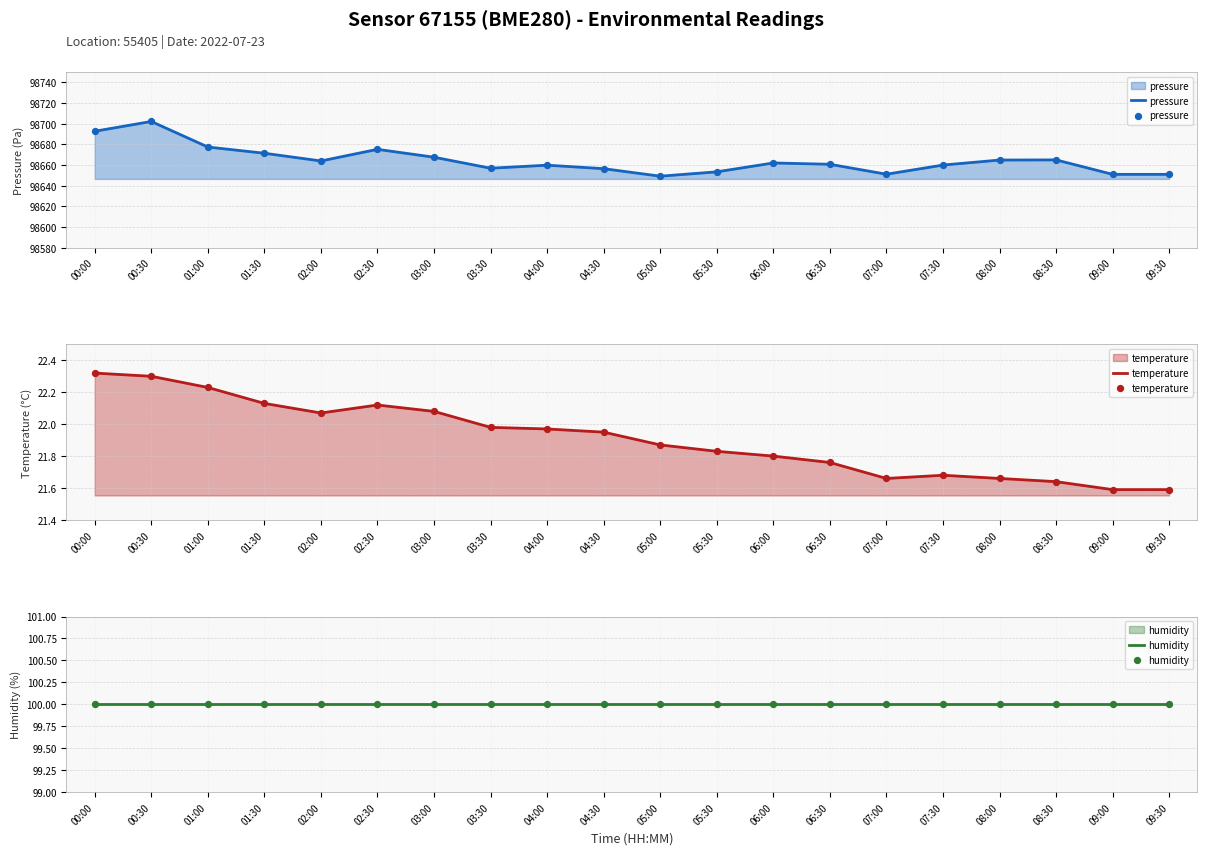

Is the value of humidity at 02:30 greater than the value of pressure at 01:00?

No